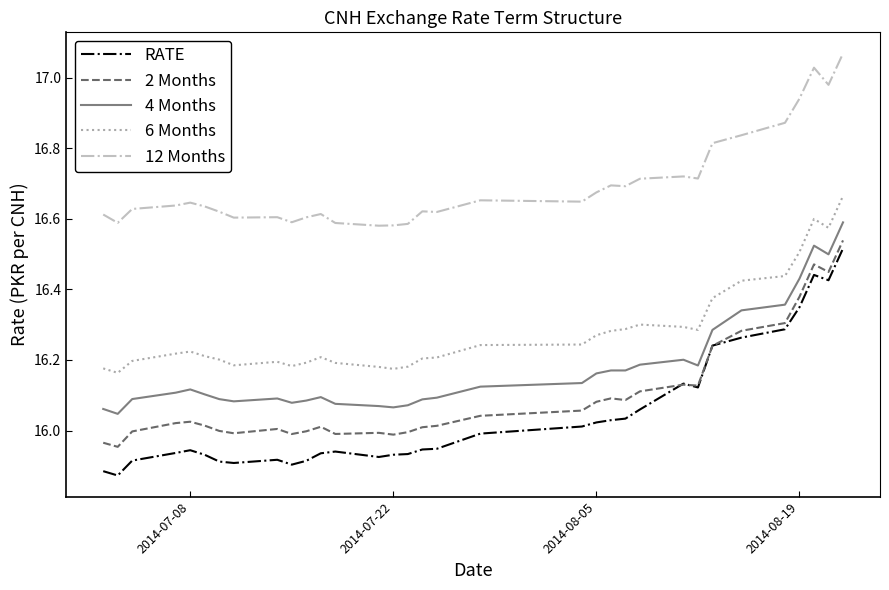

Rank the series by their maximum value, from lowest to highest.

RATE, 2 Months, 4 Months, 6 Months, 12 Months